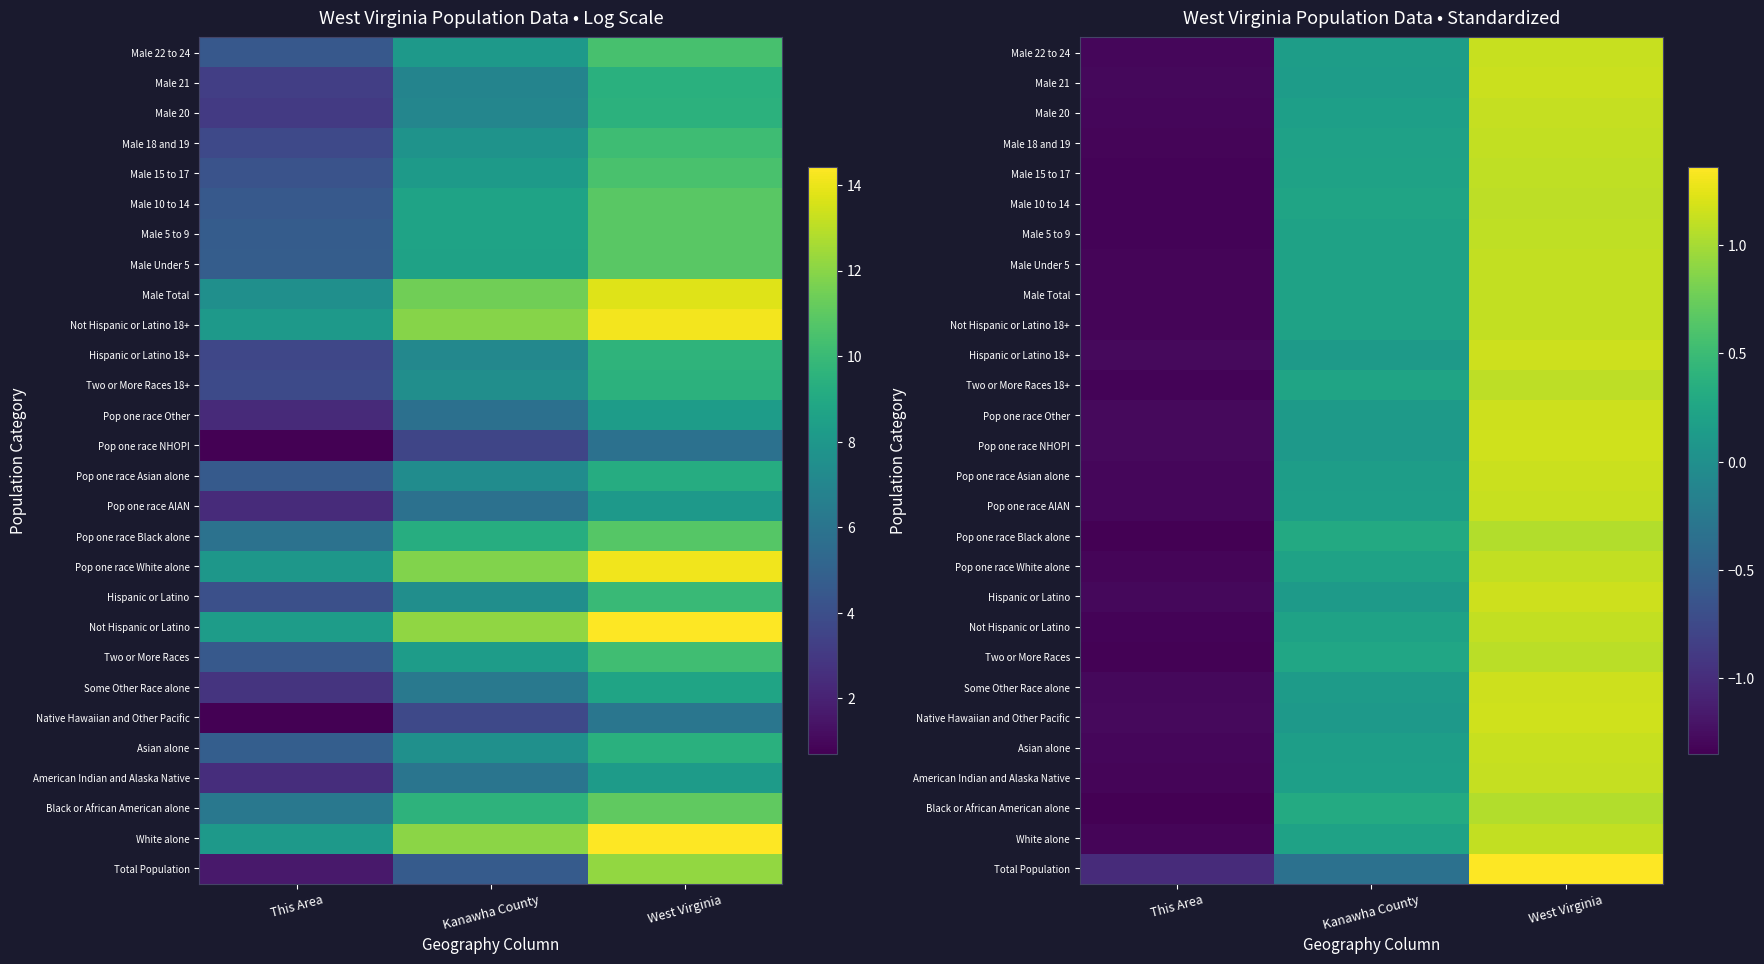

Rank the series at Kanawha County from highest to lowest value.

Black or African American alone, Pop one race Black alone, Two or More Races, Two or More Races 18+, Male 10 to 14, Male 5 to 9, Male 15 to 17, Not Hispanic or Latino, Not Hispanic or Latino 18+, White alone, Male Total, Pop one race White alone, Male Under 5, Male 18 and 19, American Indian and Alaska Native, Male 20, Asian alone, Pop one race AIAN, Male 22 to 24, Pop one race Asian alone, Male 21, Some Other Race alone, Hispanic or Latino, Hispanic or Latino 18+, Pop one race Other, Native Hawaiian and Other Pacific, Pop one race NHOPI, Total Population